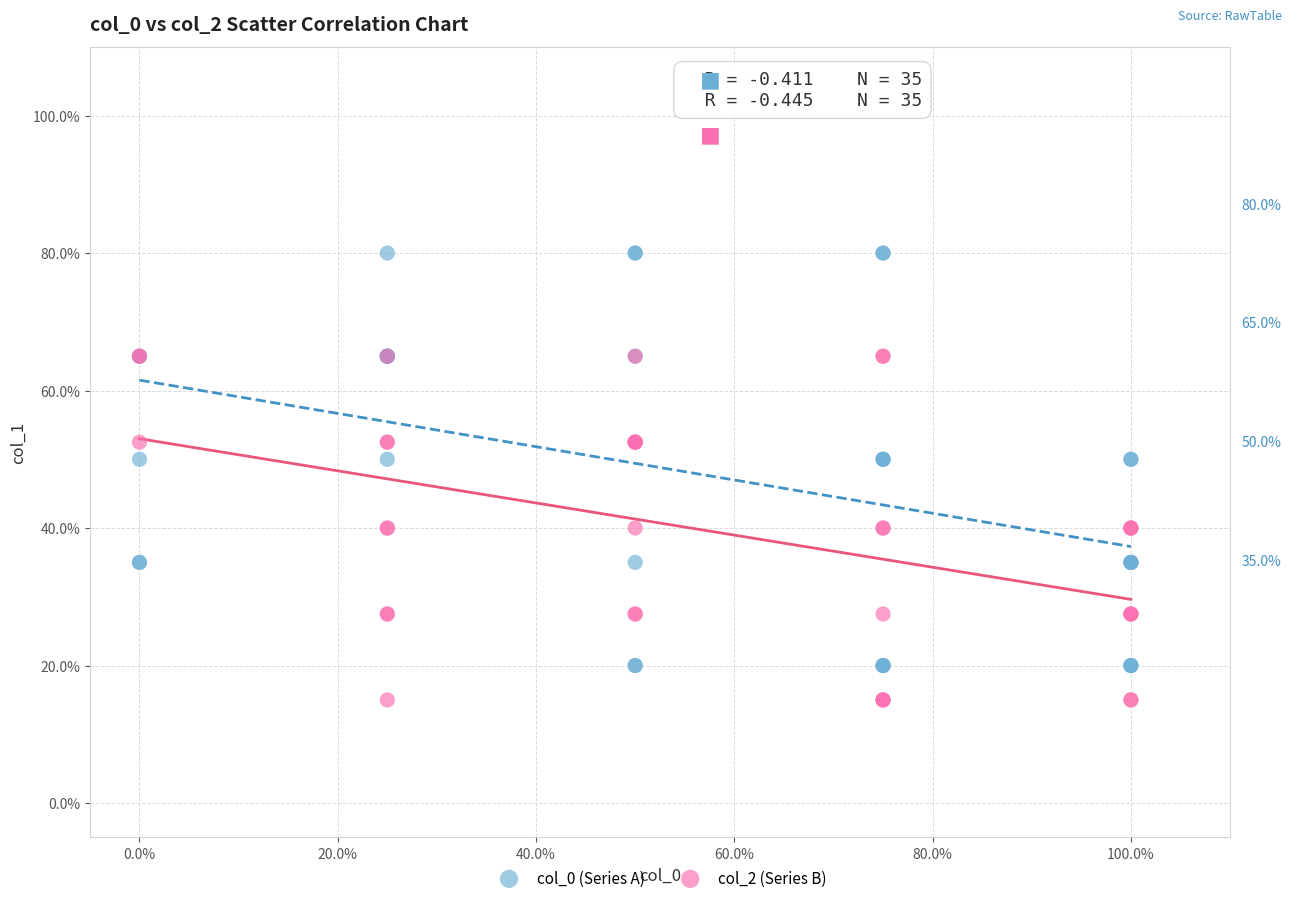

Which series contains the highest Y value?

col_0 (Series A)